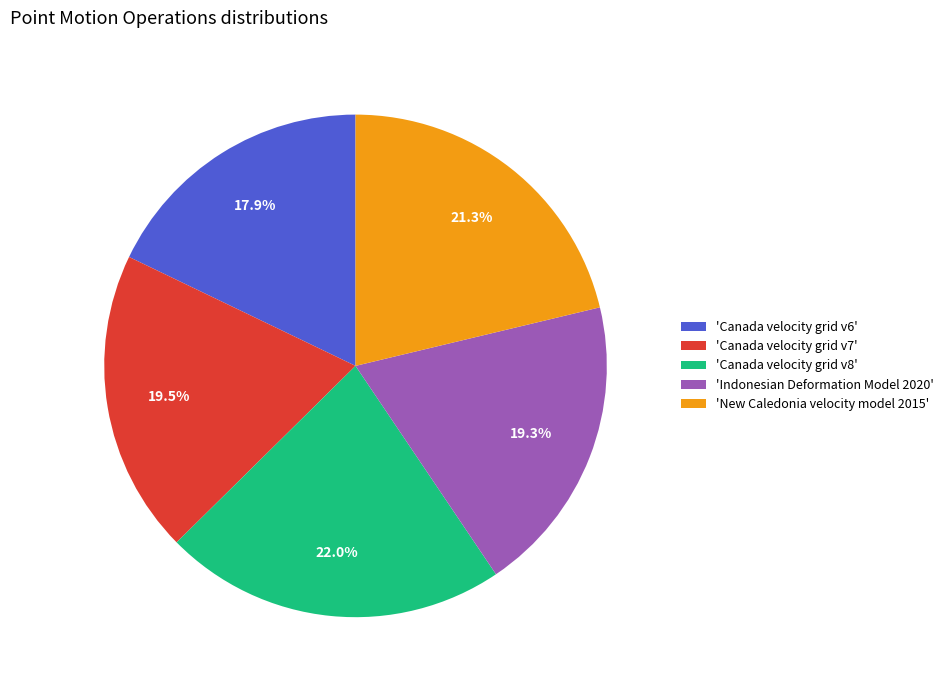

To the nearest percent, what is the difference between the largest and smallest slice percentages?

4%